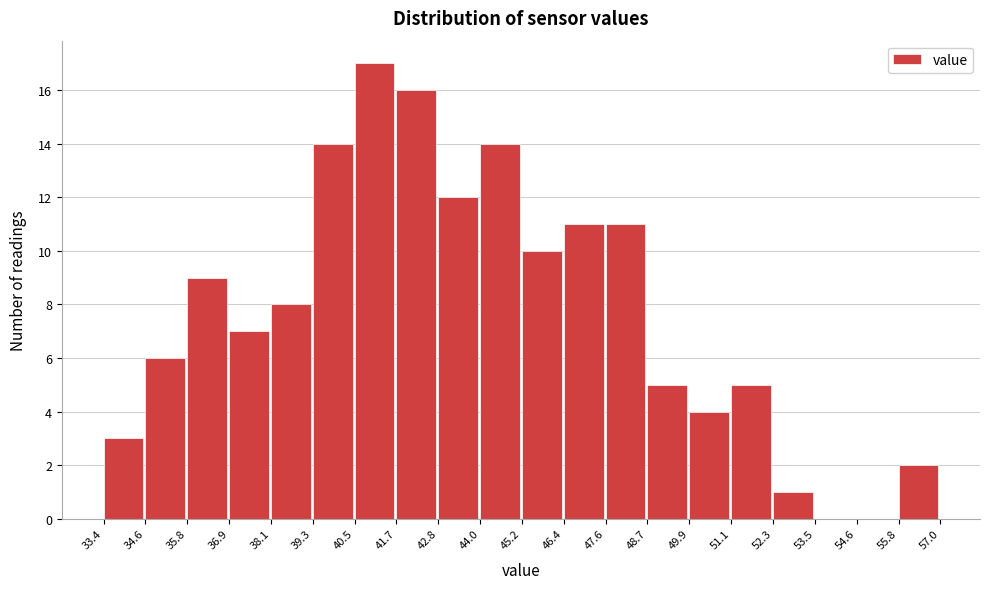

Which range on the x-axis has the tallest bar?

40.5 to 41.7